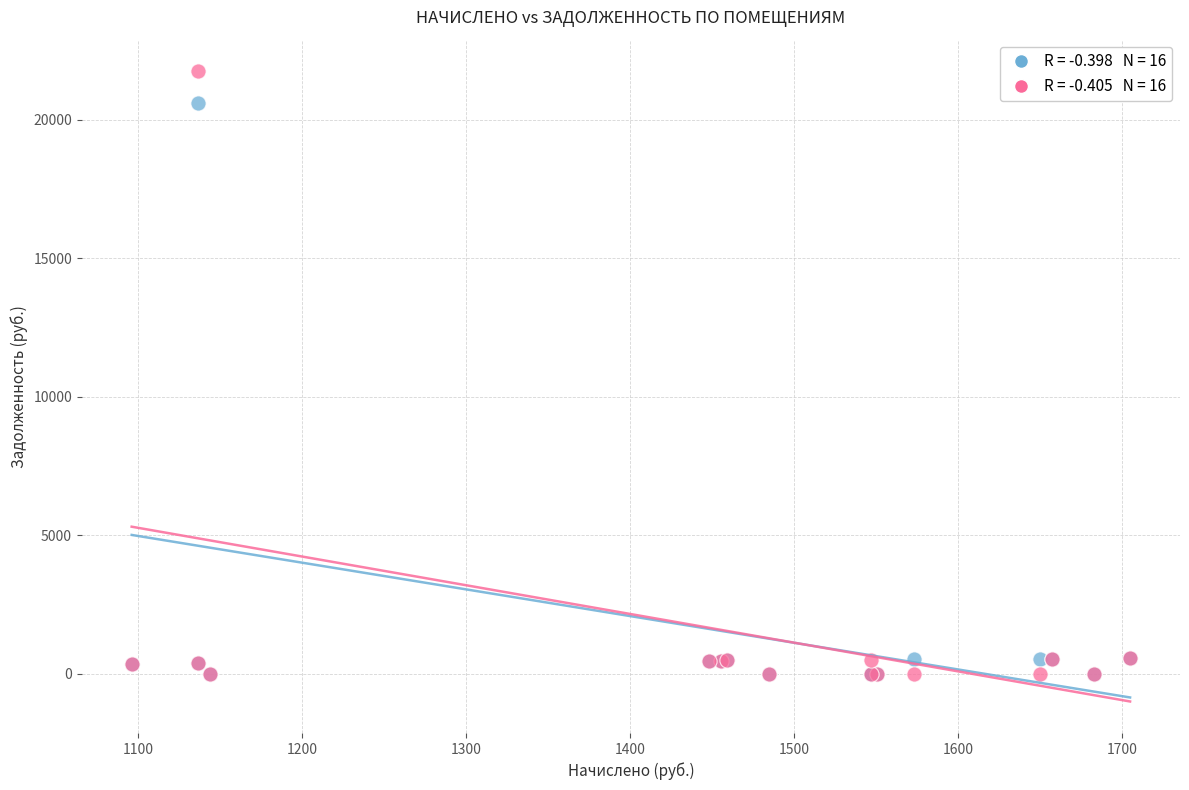

Across all series, what Y value is closest to 10873?

20610.4